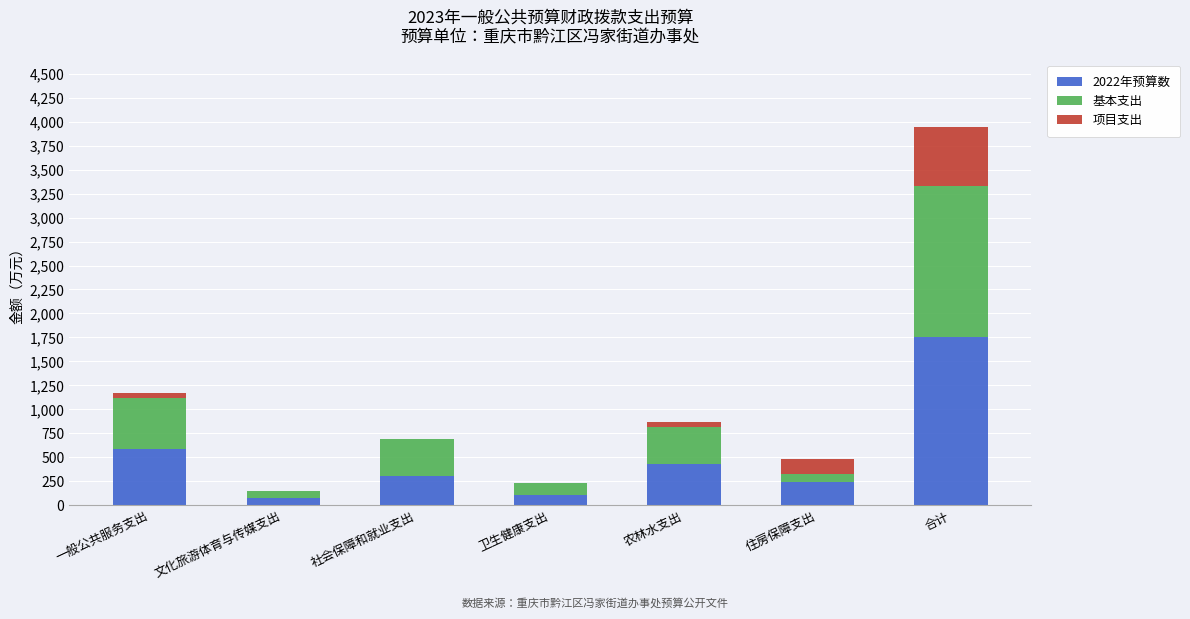

At which category is the sum across all series the highest?

合计